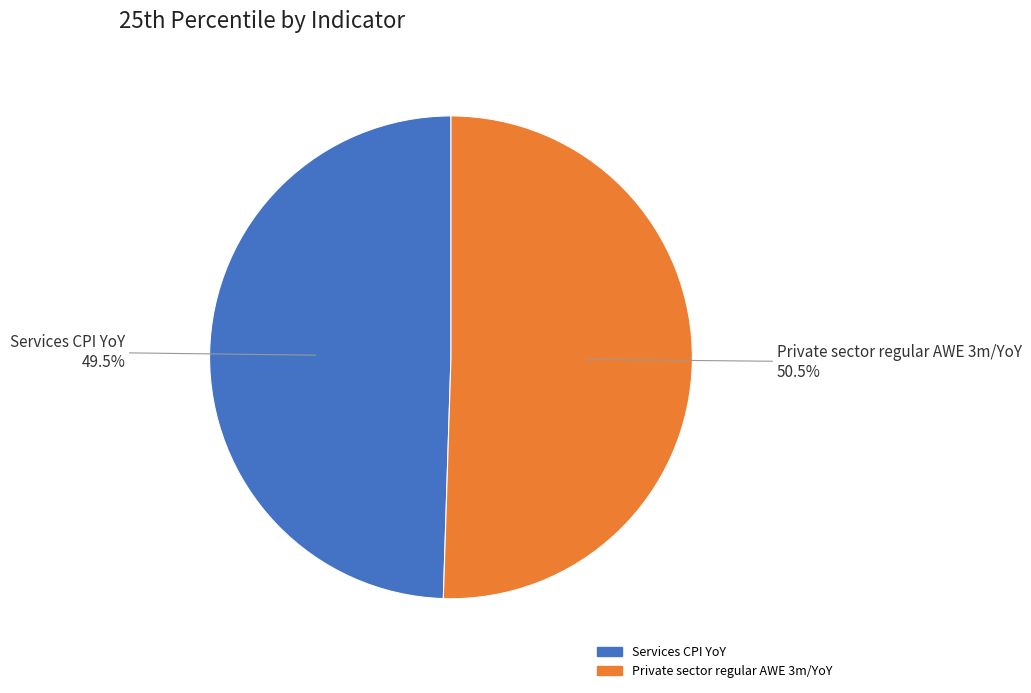

How many slices are in this pie chart?

2